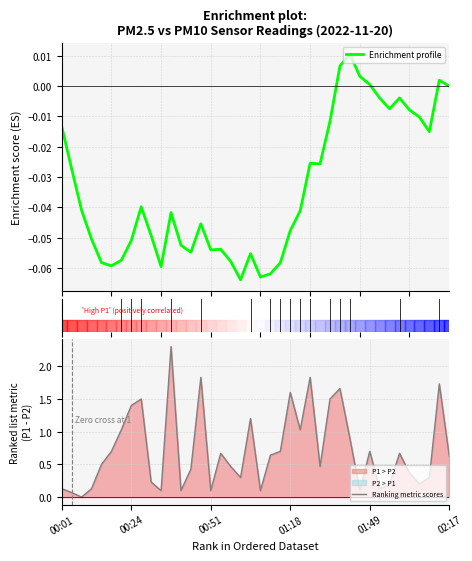

The value of Ranking metric scores at 37 is 0.3. True or false?

True